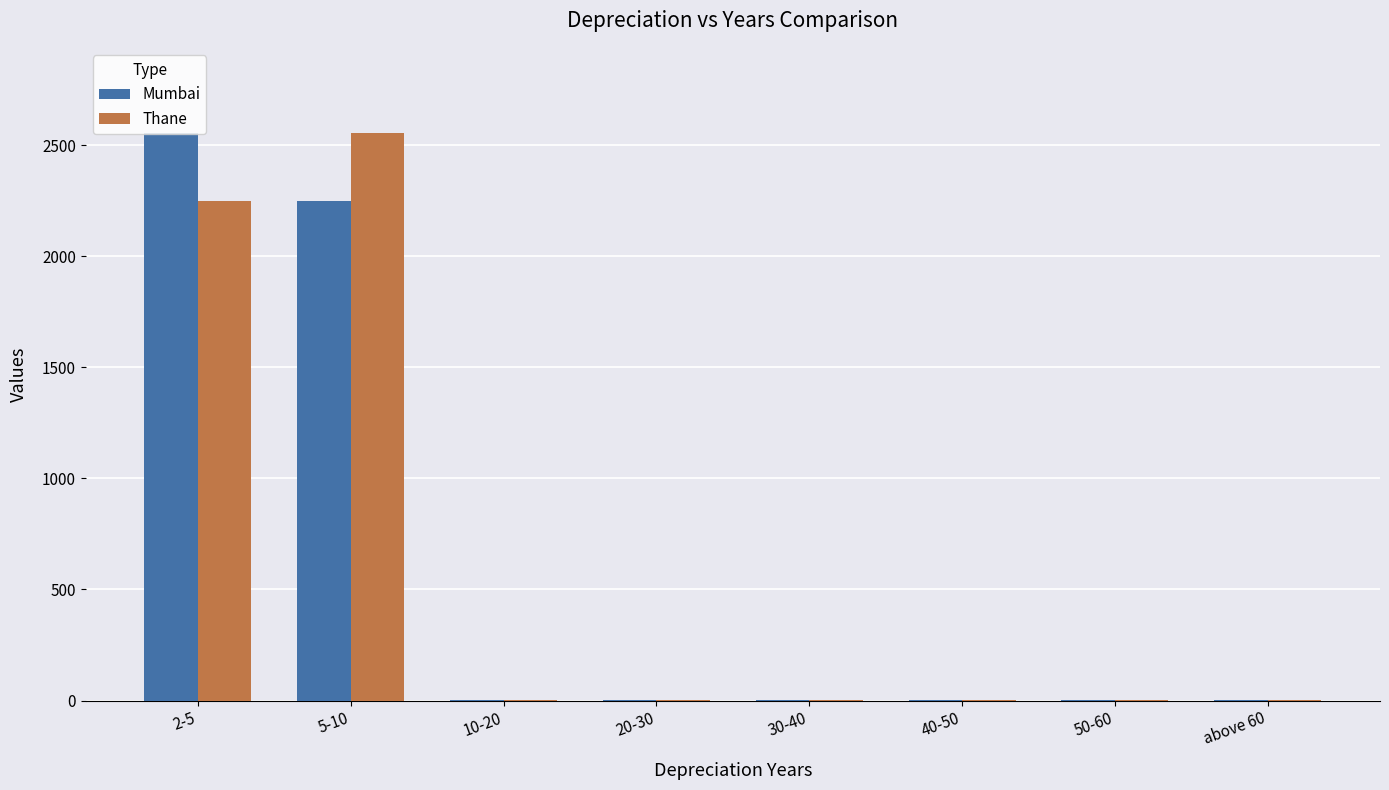

What is the sum of all Mumbai values?

4807.5